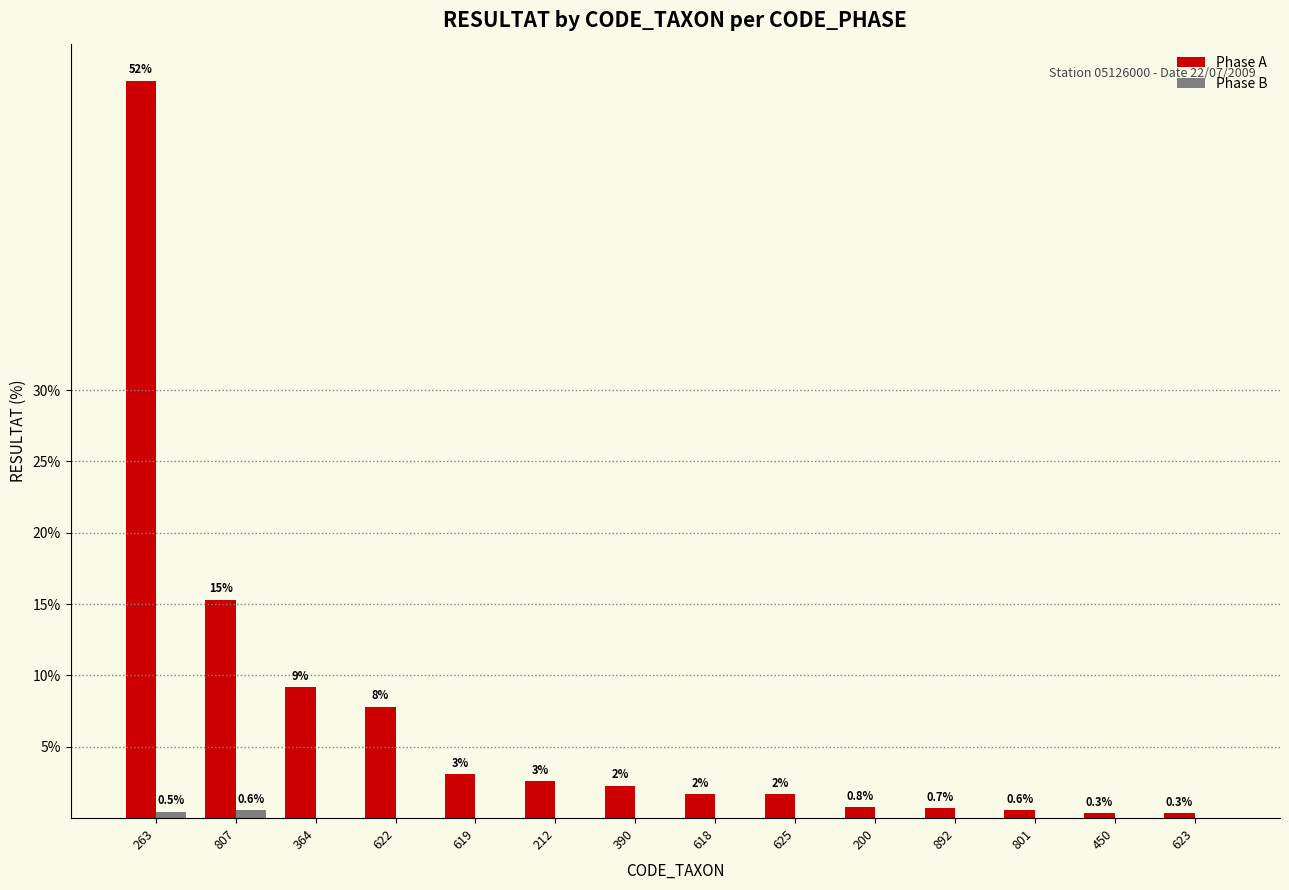

Which series has the largest total across all categories?

Phase A